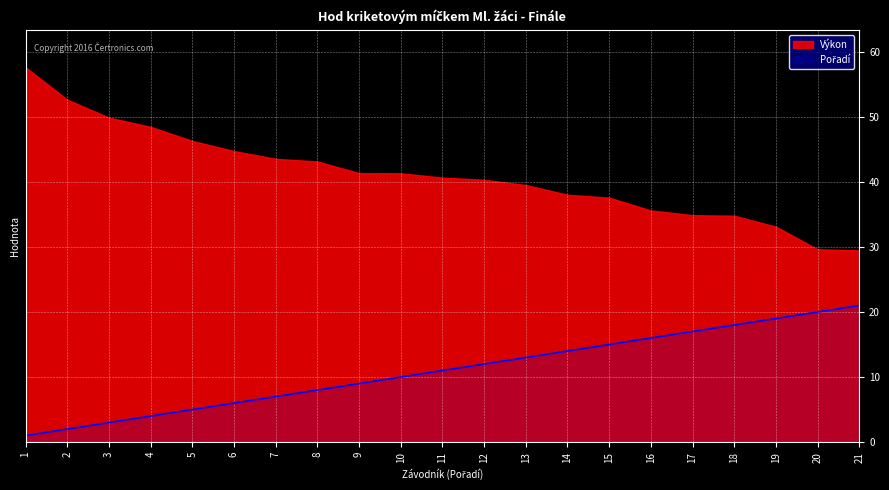

Which series has the largest total across all categories?

Výkon